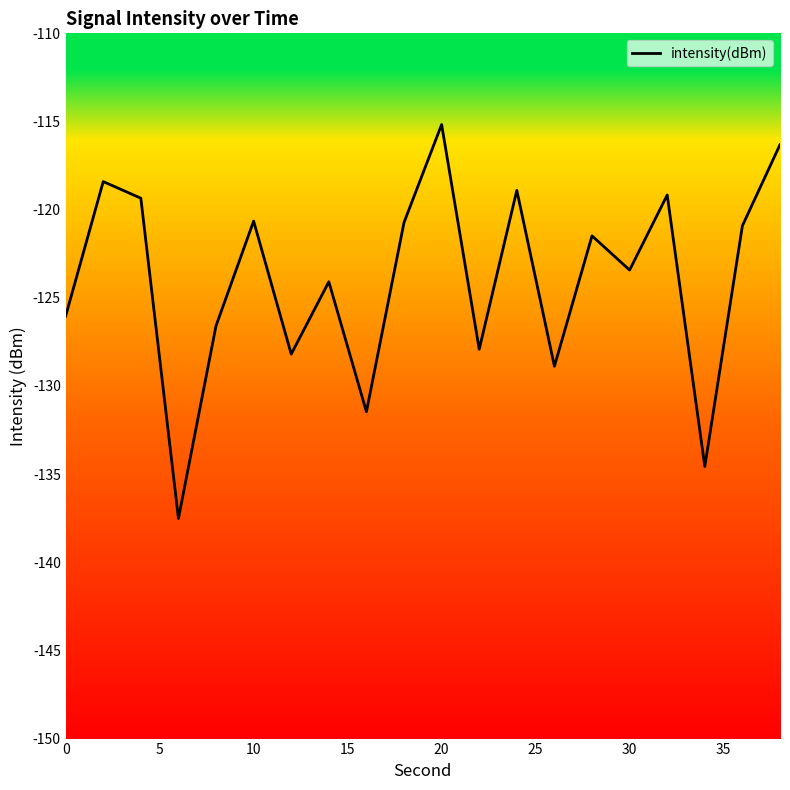

What is the minimum value shown in the chart?

-137.5